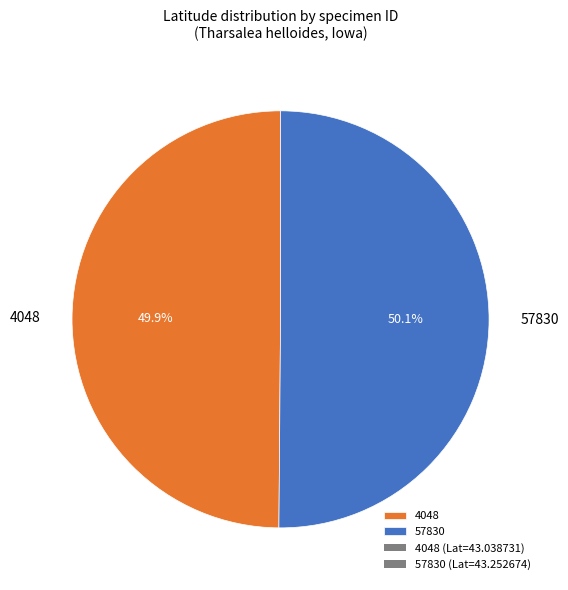

Approximately how many times larger is the value at 4048 compared to 57830?

1.0